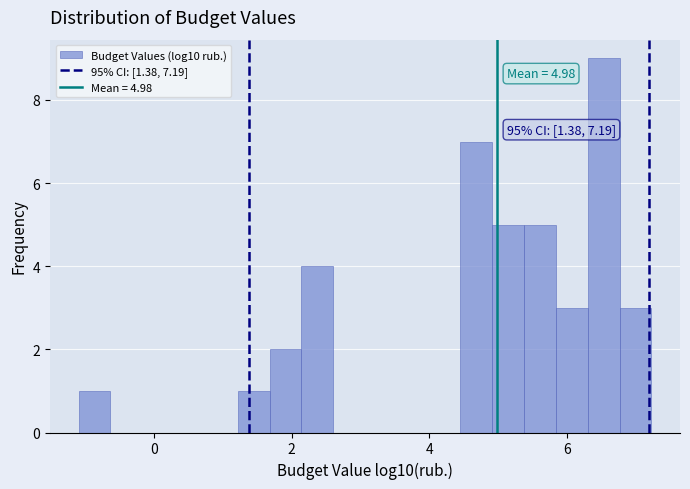

Around what value on the x-axis is the tallest bar? Give the approximate position of its centre, as read against the axis.

6.6